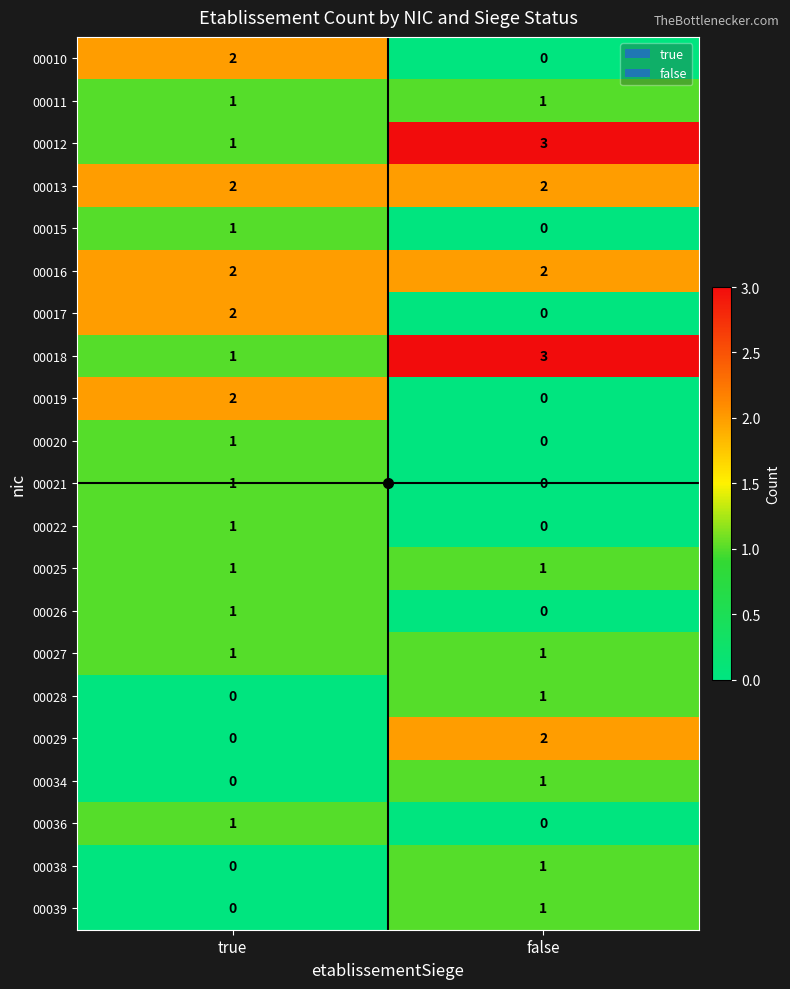

At which label does 00017 reach its peak?

true